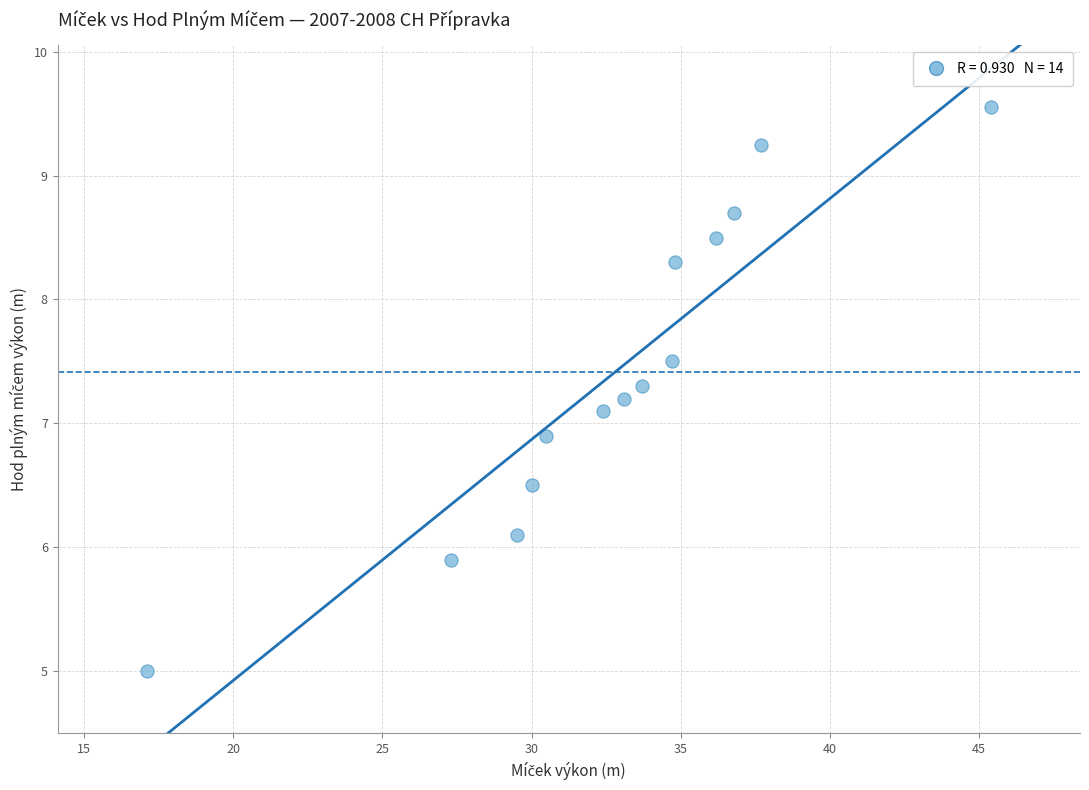

What is the range of X values (max minus min)?

28.3